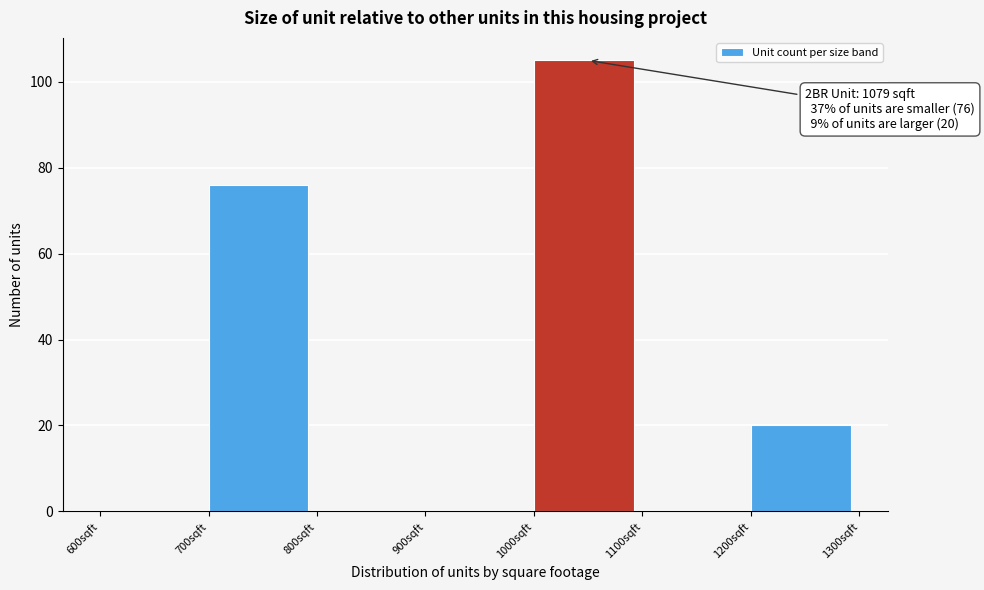

Reading right to left, transcribe all the data shown in this chart.

1200sqft=20	1100sqft=0	1000sqft=105	900sqft=0	800sqft=0	700sqft=76	600sqft=0